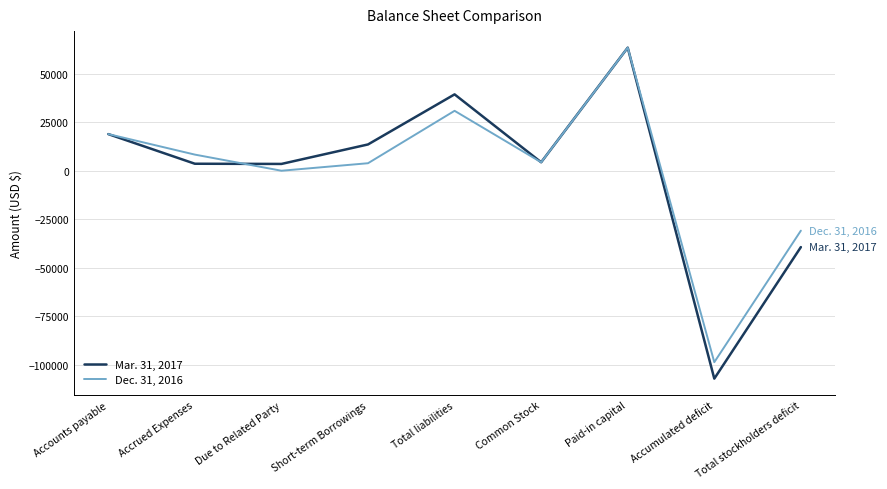

Where is Dec. 31, 2016 nearest to the value -17607?

Total stockholders deficit